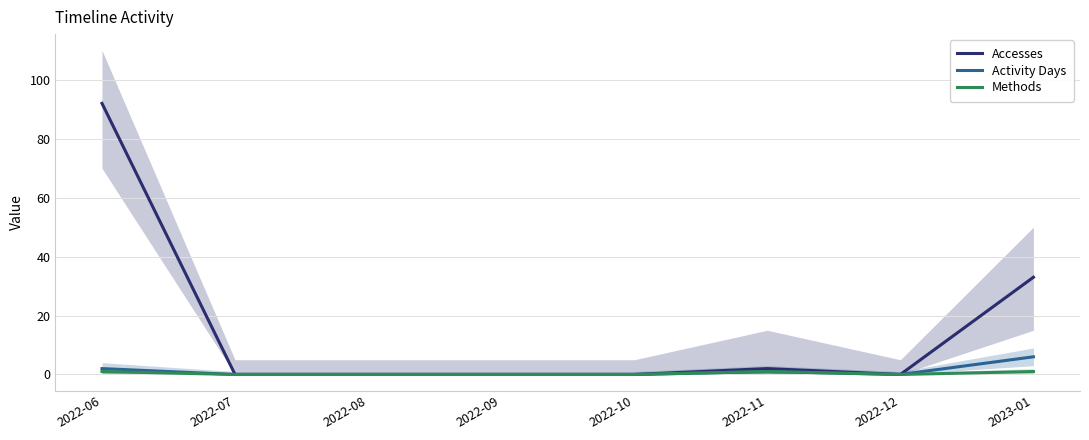

True or false: Accesses and Activity Days intersect in this chart.

False